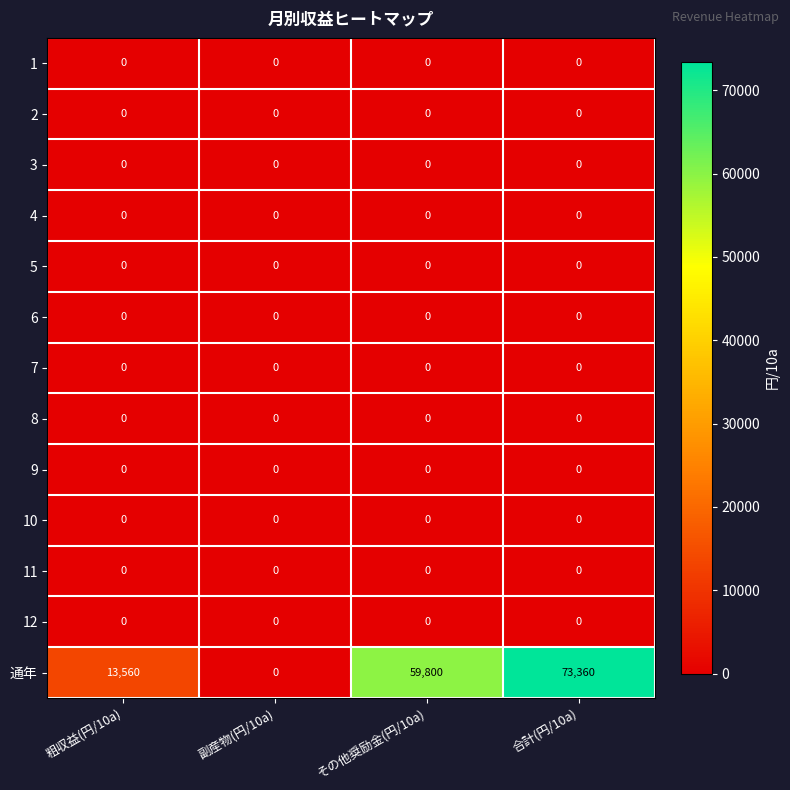

The value of 1 at 副産物(円/10a) is 0. True or false?

True